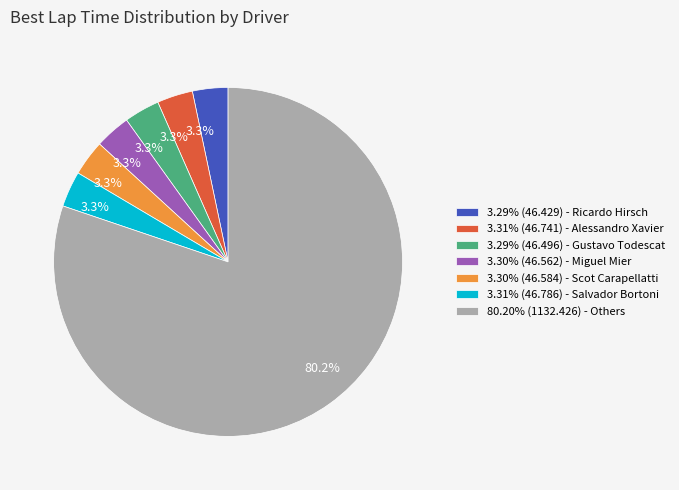

What is the total percentage of 3.31% (46.741) - Alessandro Xavier and 3.31% (46.786) - Salvador Bortoni?

6.6%